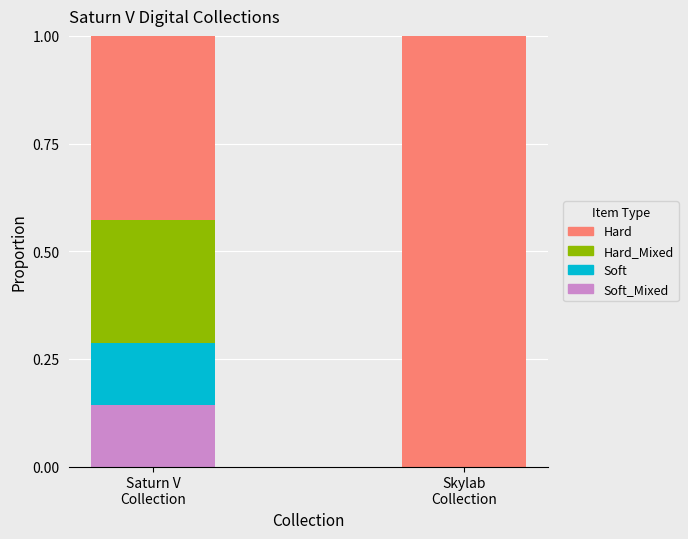

At how many categories does at least one series exceed 0?

2